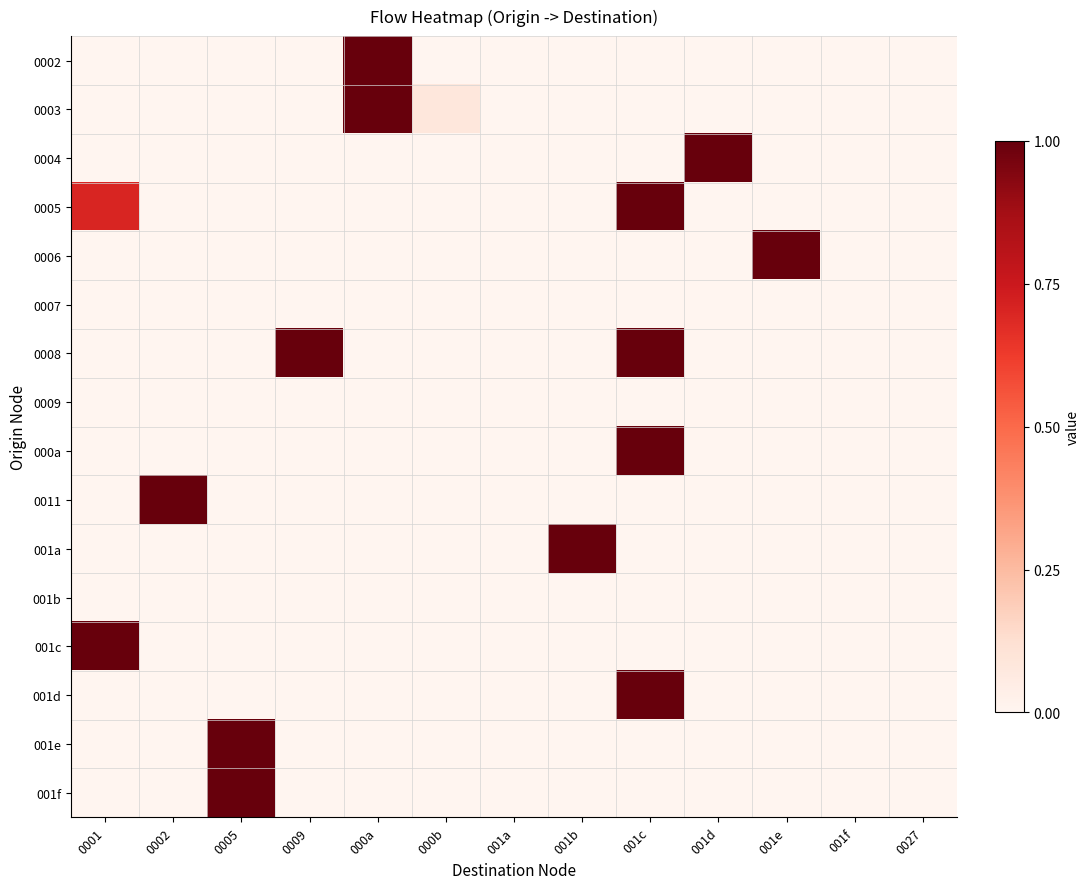

Which category has the highest value across all series?

000a